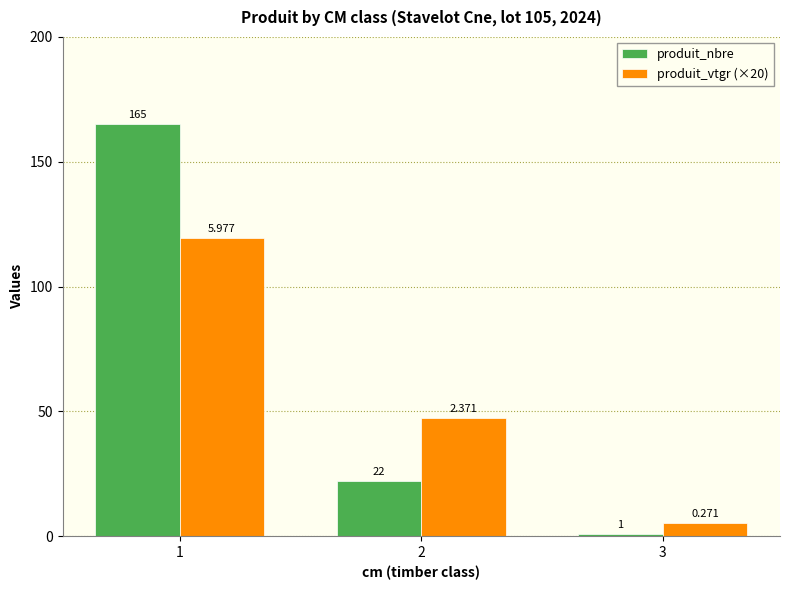

Does the chart contain stacked bars?

No